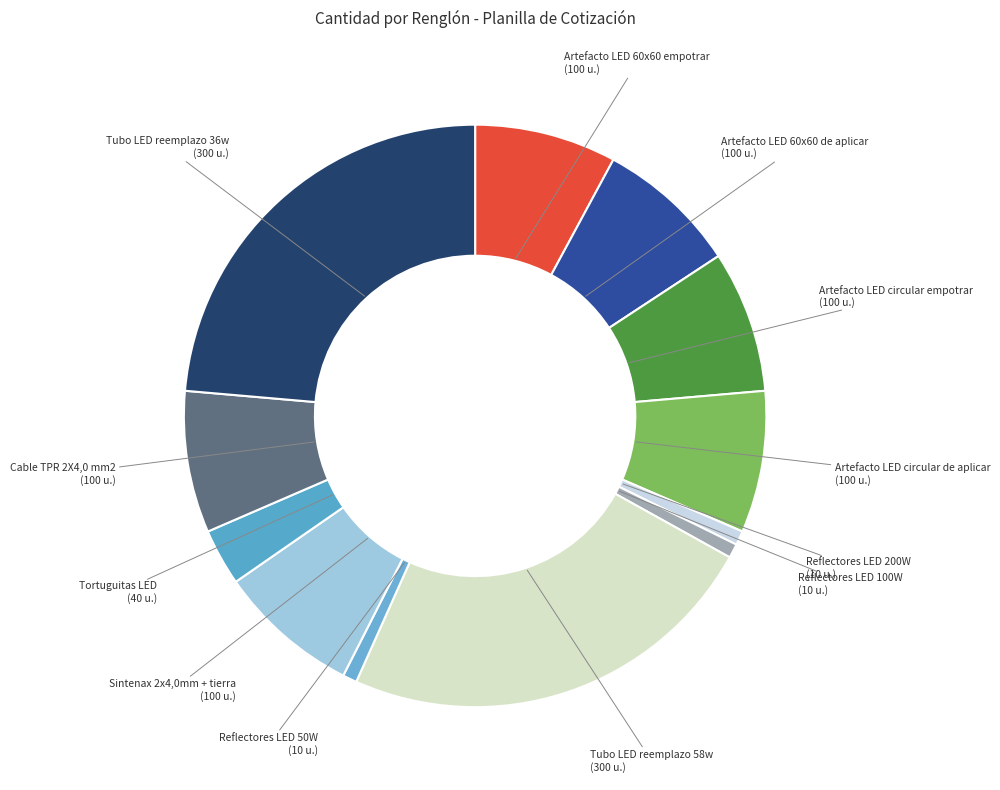

How many slices are in this pie chart?

12